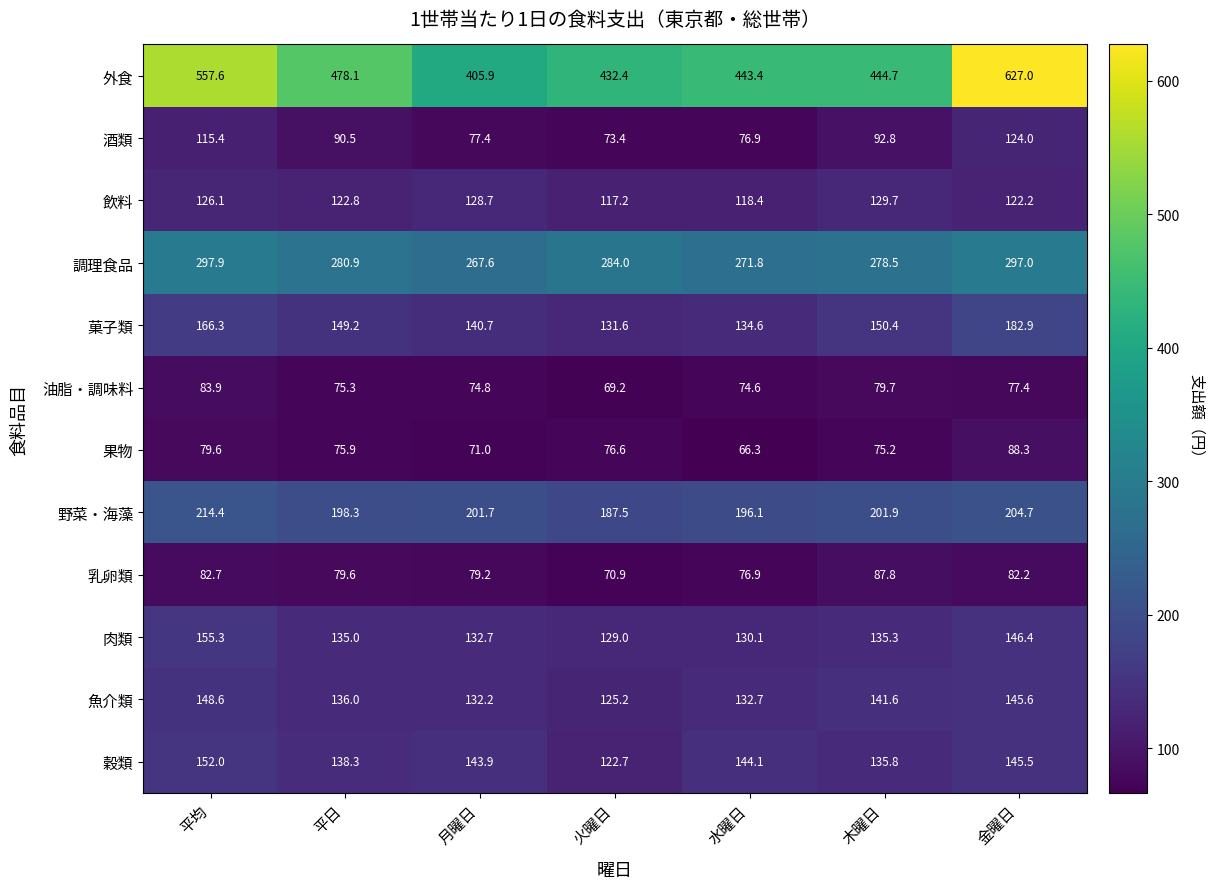

Is it true that 果物 equals 79.6 at 平均?

True